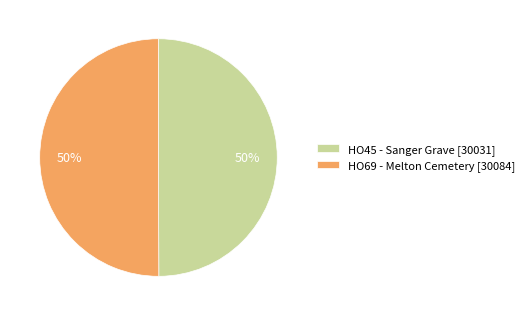

Is the sum of HO45 - Sanger Grave and HO69 - Melton Cemetery greater than half?

Yes